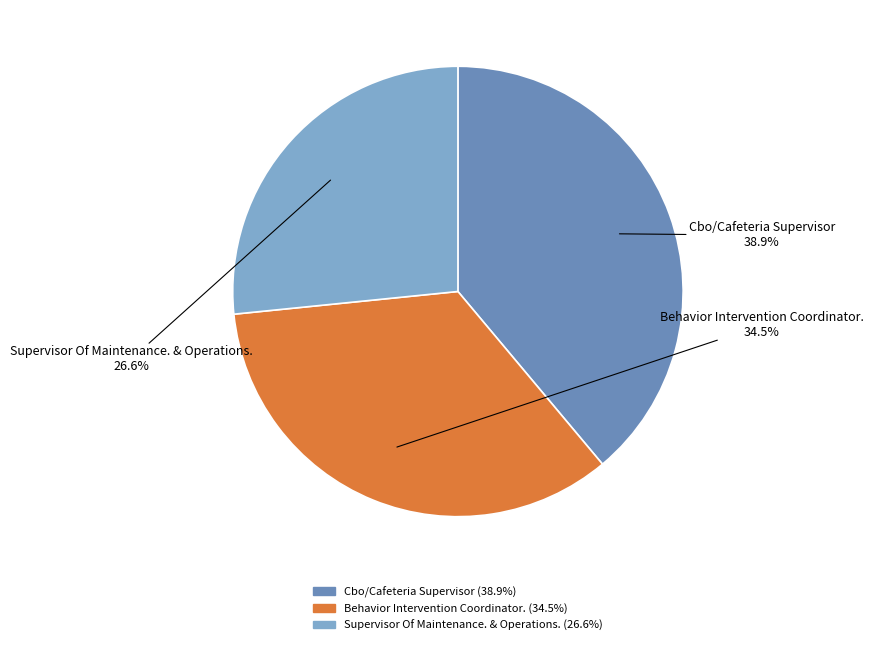

Does Supervisor Of Maintenance. & Operations. account for over 50% of the chart?

No